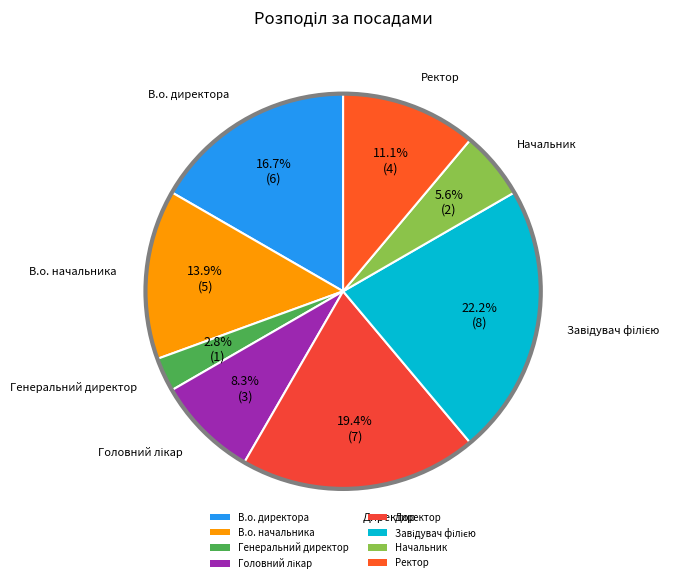

What portion of the pie excludes В.о. директора?

83.3%